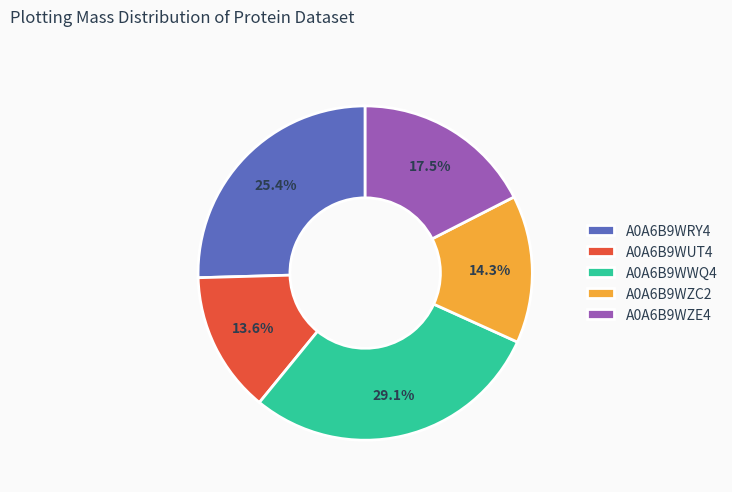

What is the total percentage of A0A6B9WWQ4 and A0A6B9WRY4?

54.6%